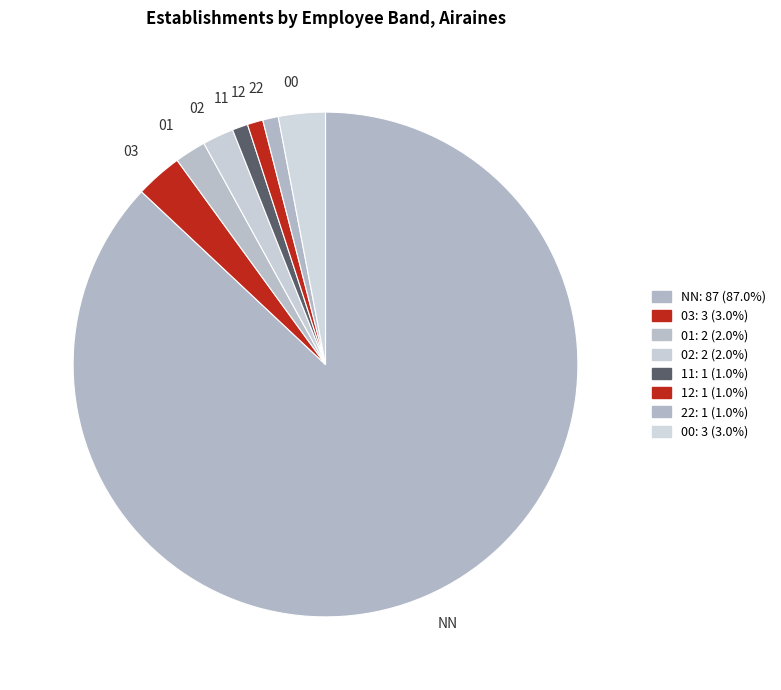

True or false: 03 accounts for 3% of the total.

True